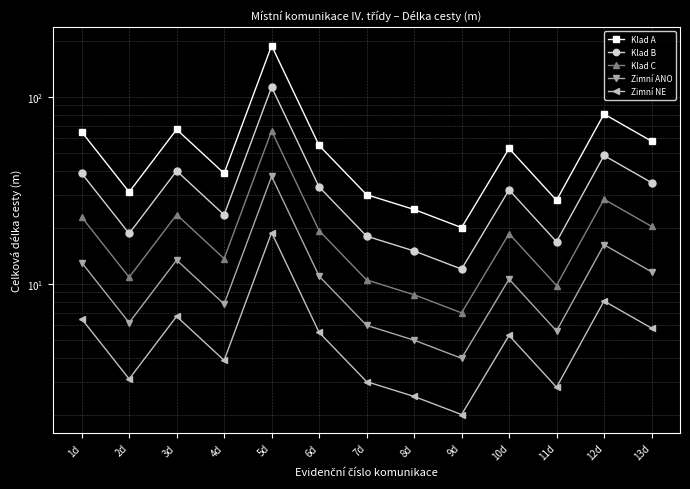

At which category is the sum across all series the highest?

5d